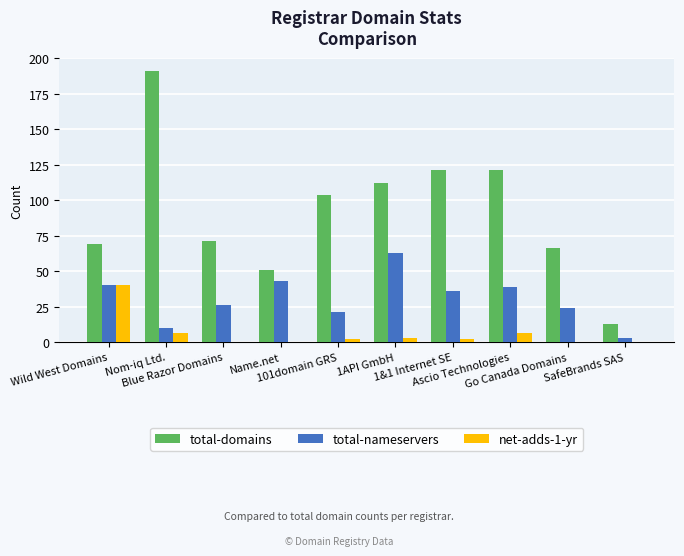

What is the greatest value displayed?

191